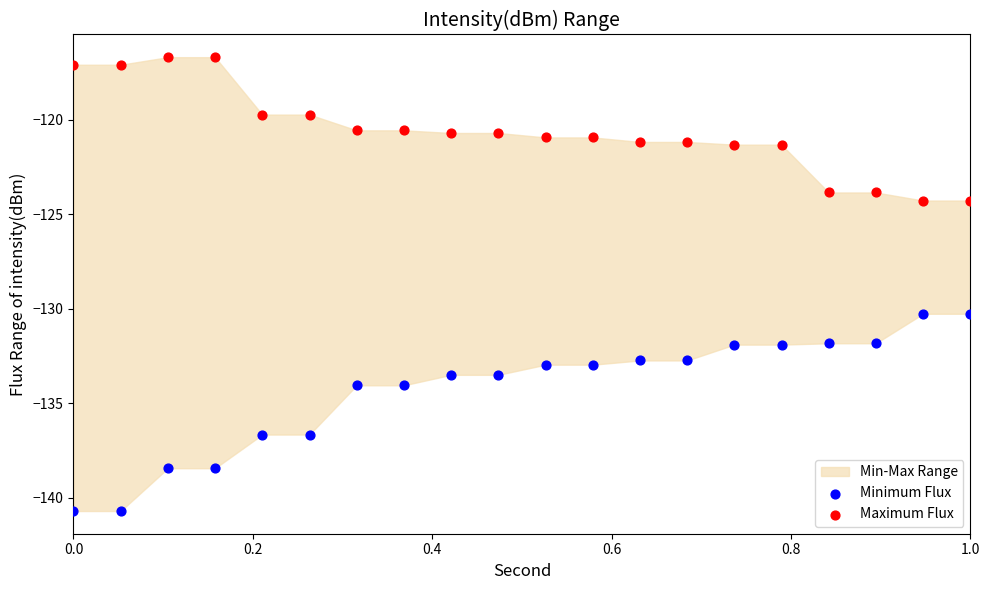

Across all data points, what is the range of Y values (max minus min)?

24.0